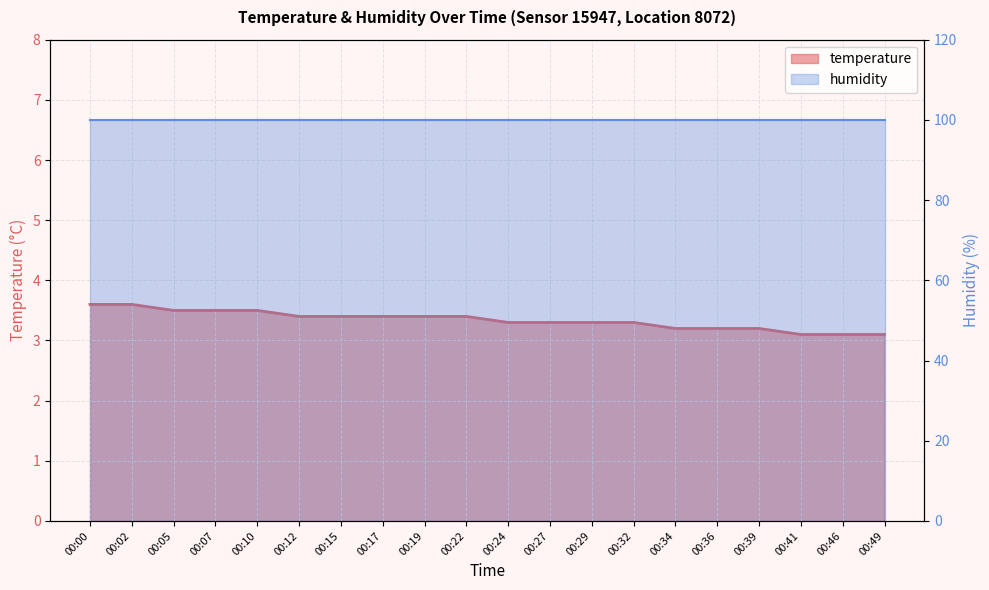

True or false: the data shows 3.3 at 00:27.

True